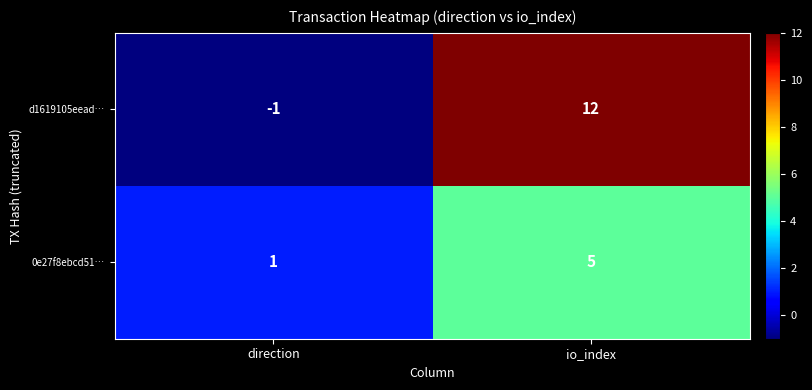

At how many categories does at least one series exceed 10?

1